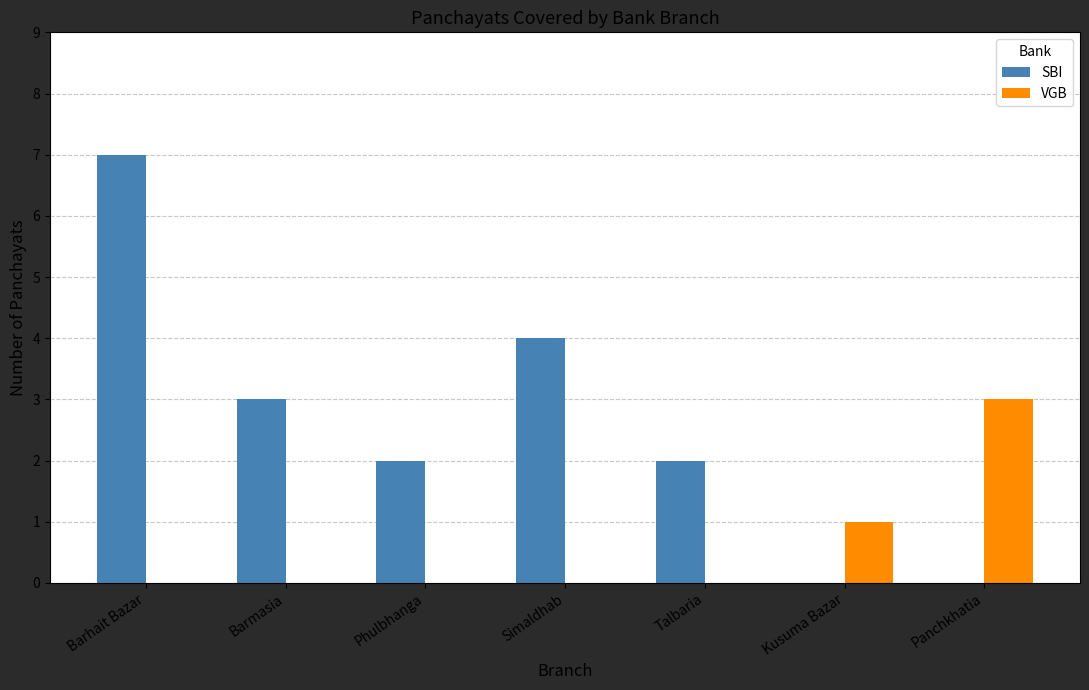

What is the spread (max minus min) of values at Barhait Bazar?

7